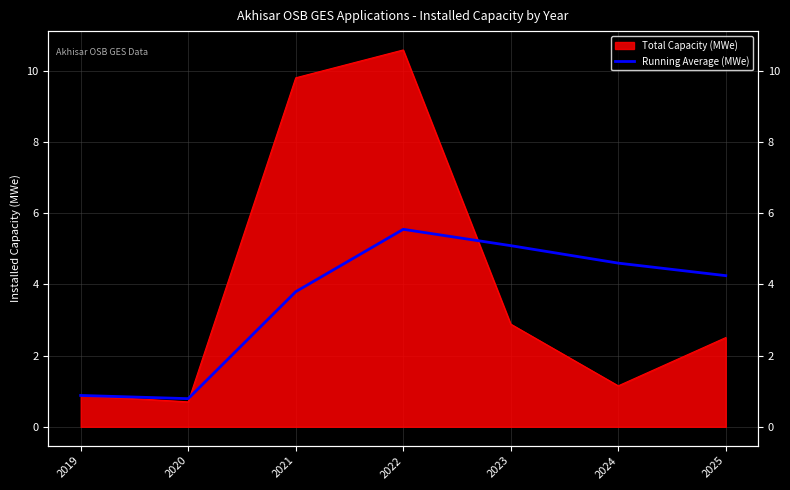

Which label corresponds to the largest value in the chart?

2022